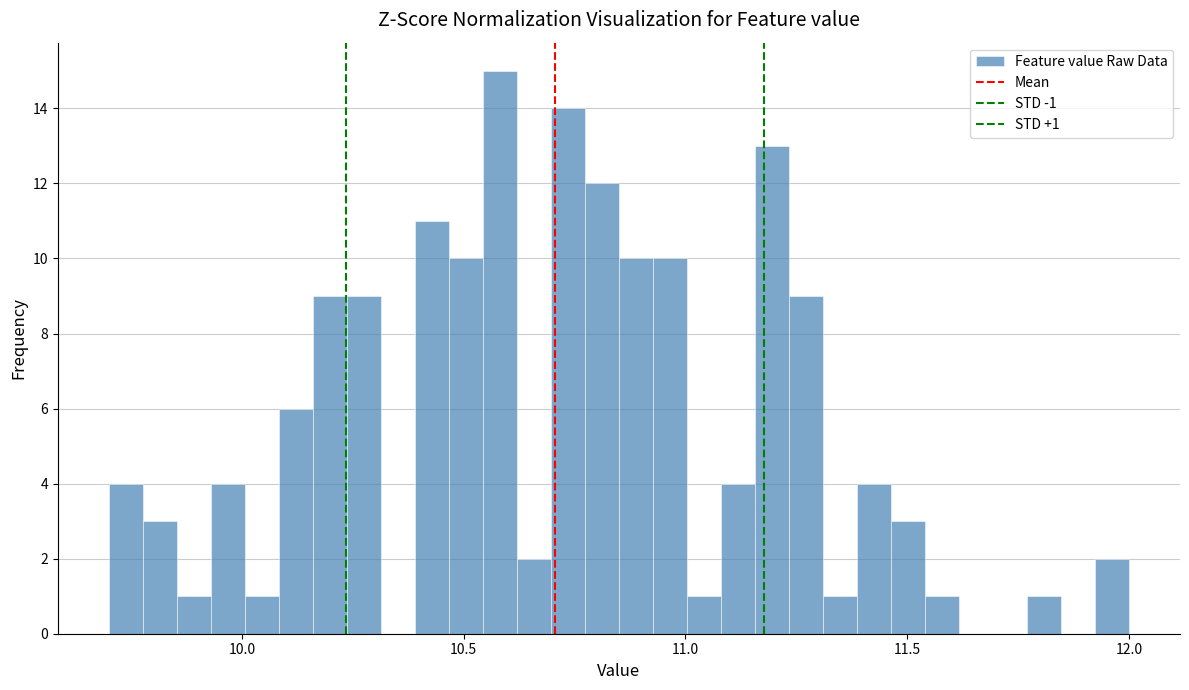

Around what value on the x-axis is the tallest bar? Give the approximate position of its centre, as read against the axis.

10.60